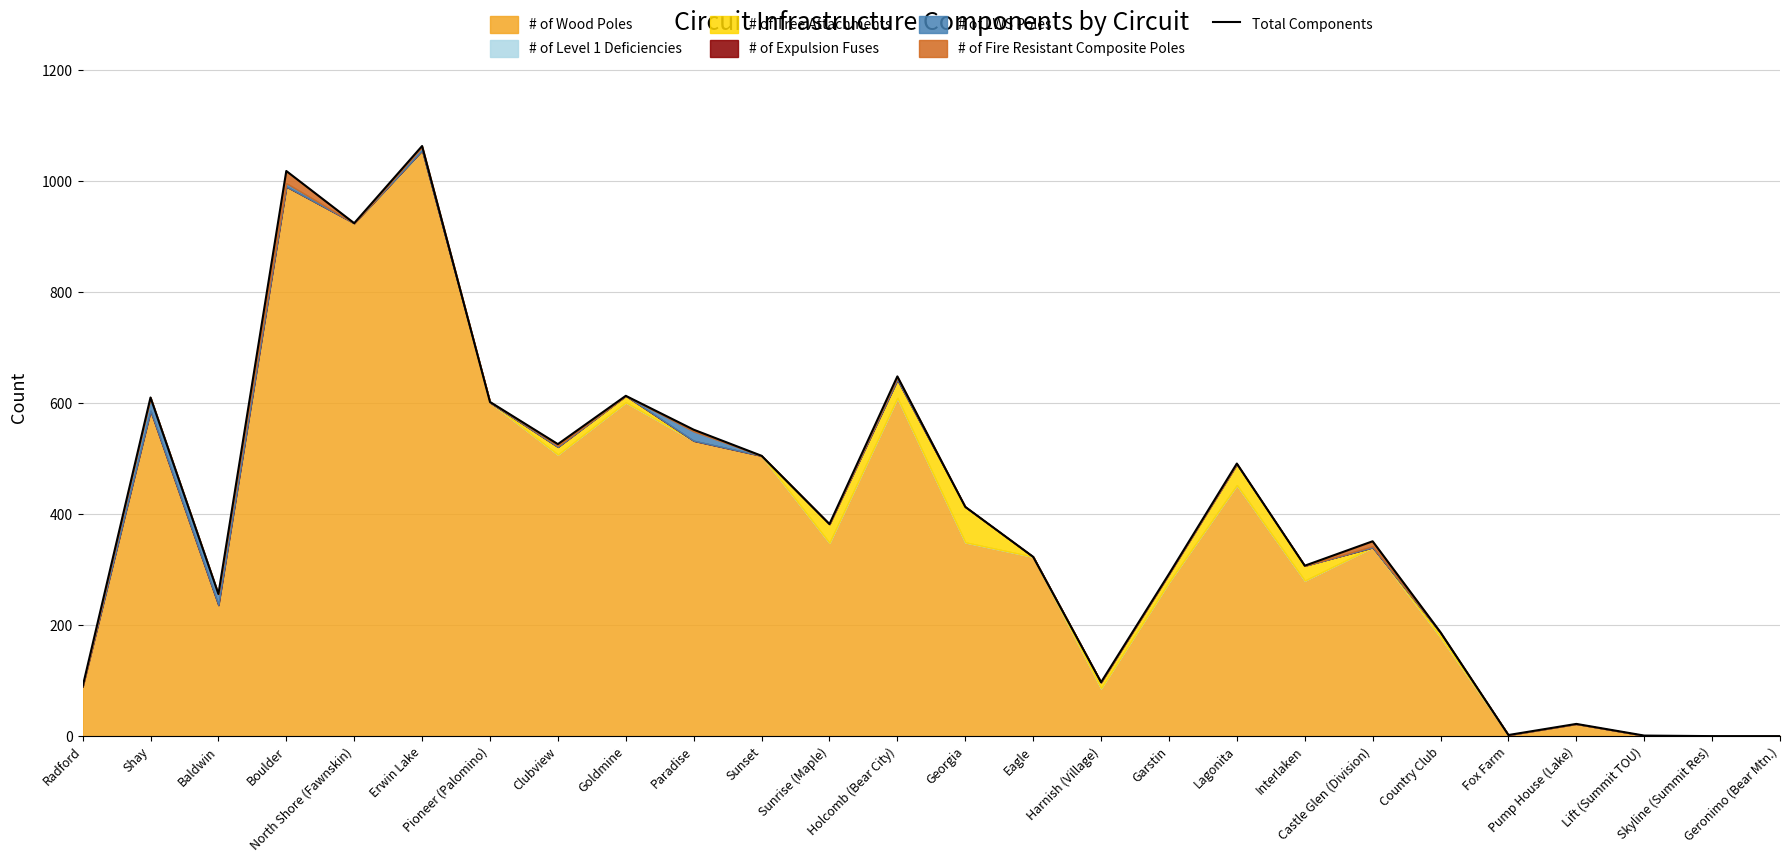

What is the greatest value displayed?

1063